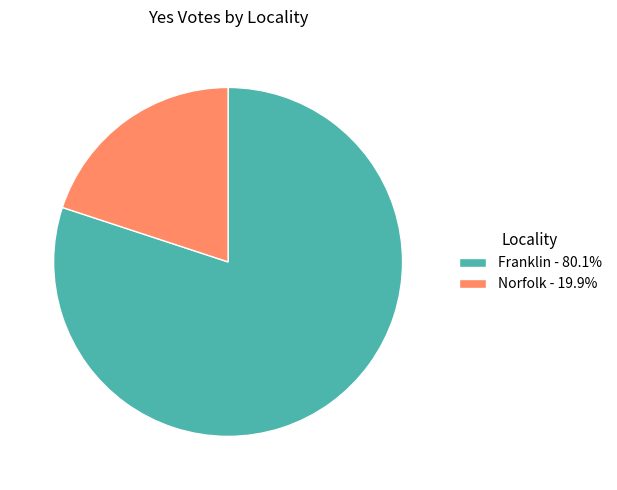

Do Franklin - 80.1% and Norfolk - 19.9% together represent more than half of the pie?

Yes